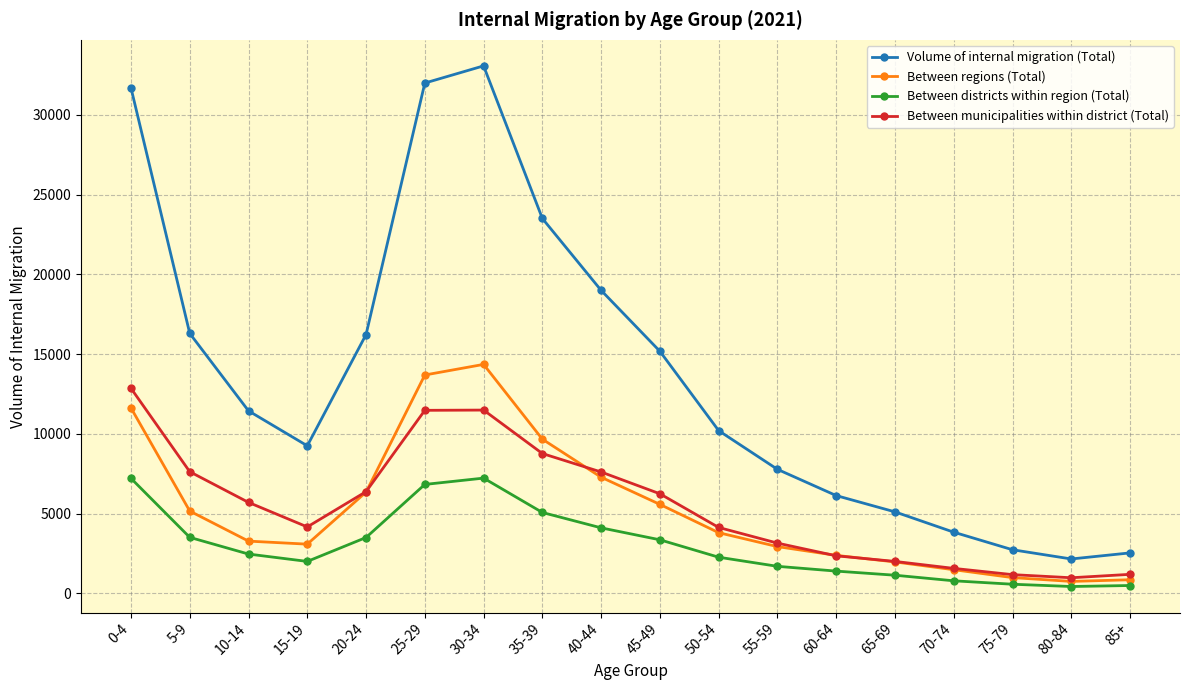

What is the difference between the Between regions (Total) values at 20-24 and 85+?

5495